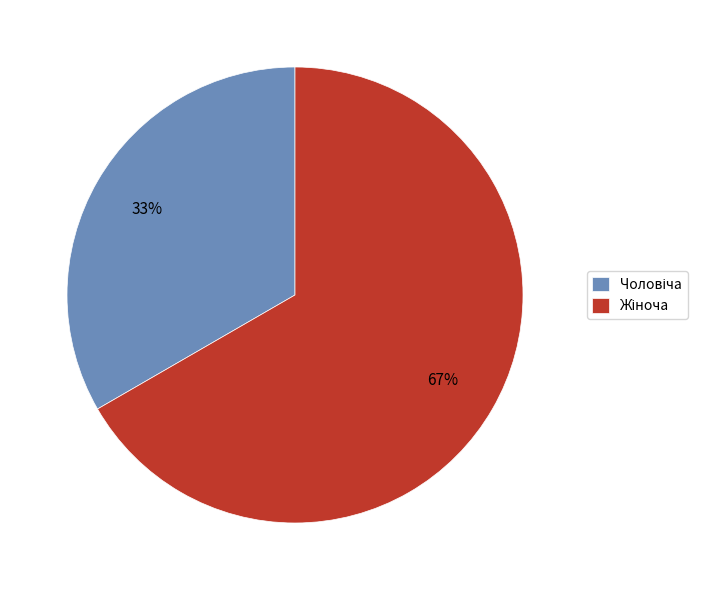

Is there any slice that represents more than half of the pie?

Yes